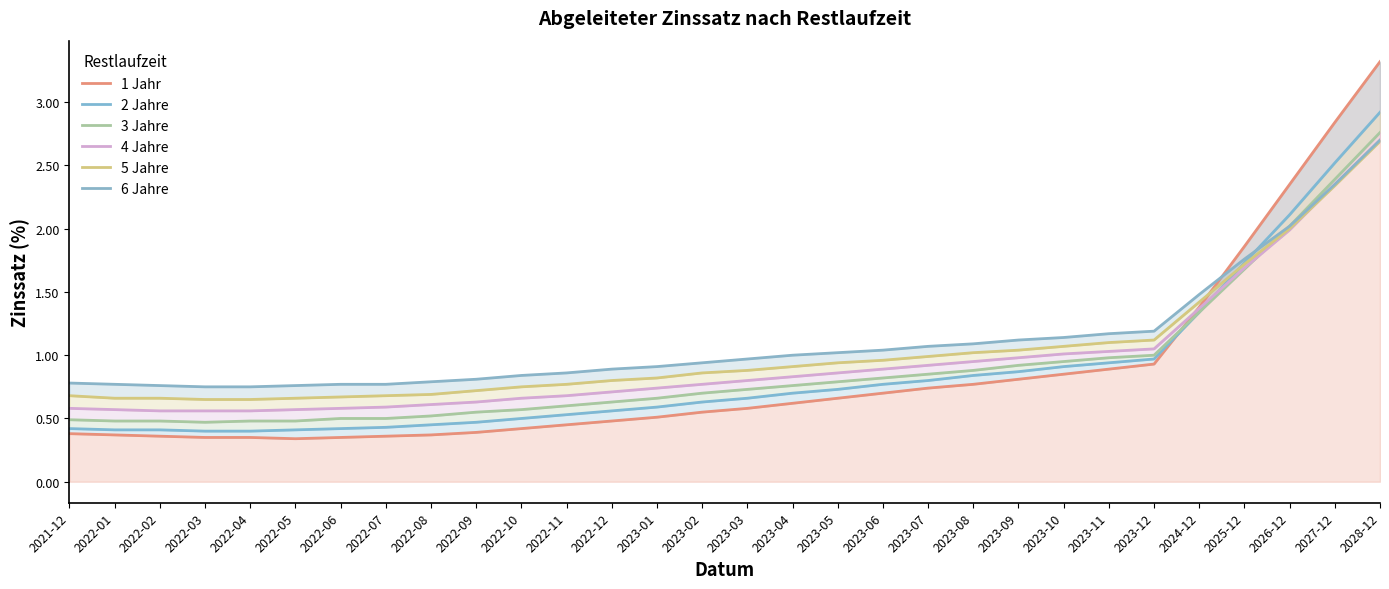

What is the lowest value of the 3 Jahre series?

0.5